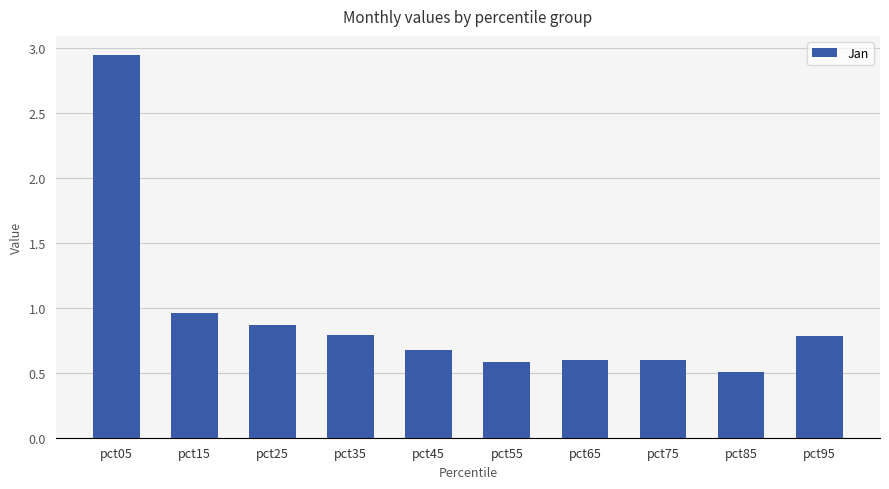

Is it true that the value at pct75 is 0.3?

False